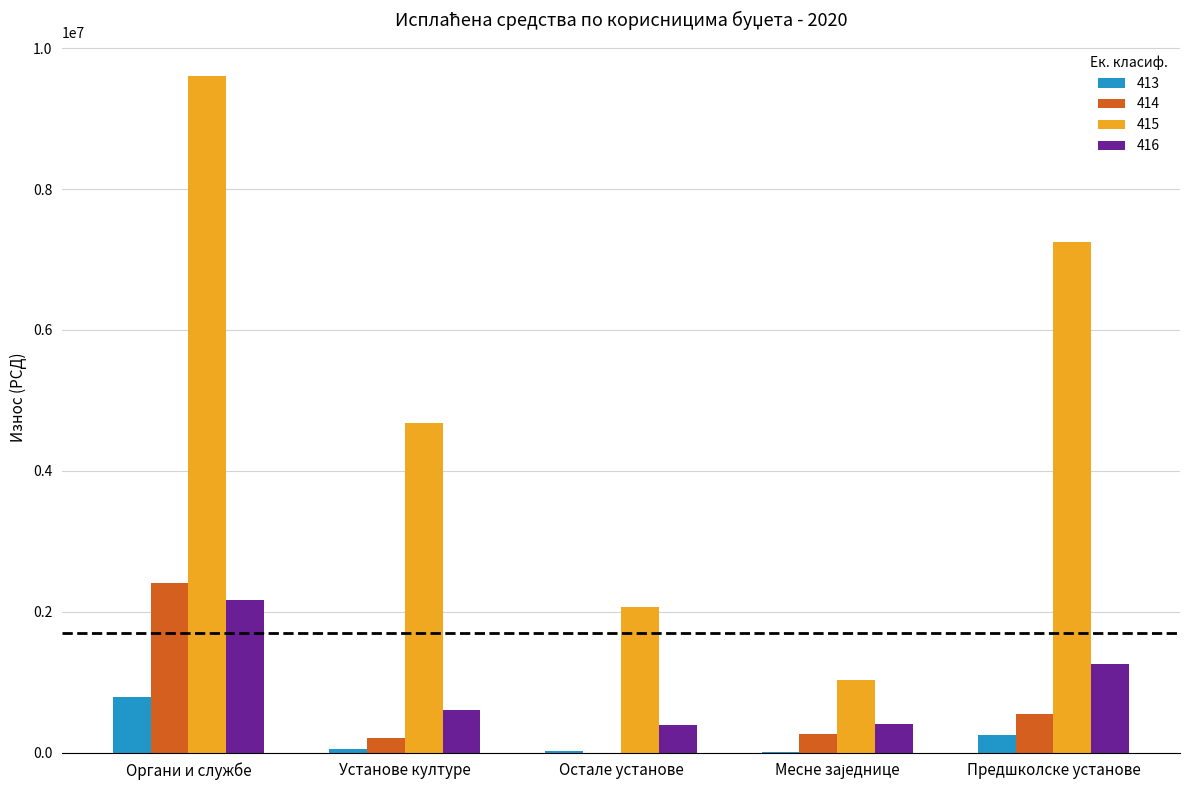

Are the bars grouped side by side (vs. stacked)?

Yes